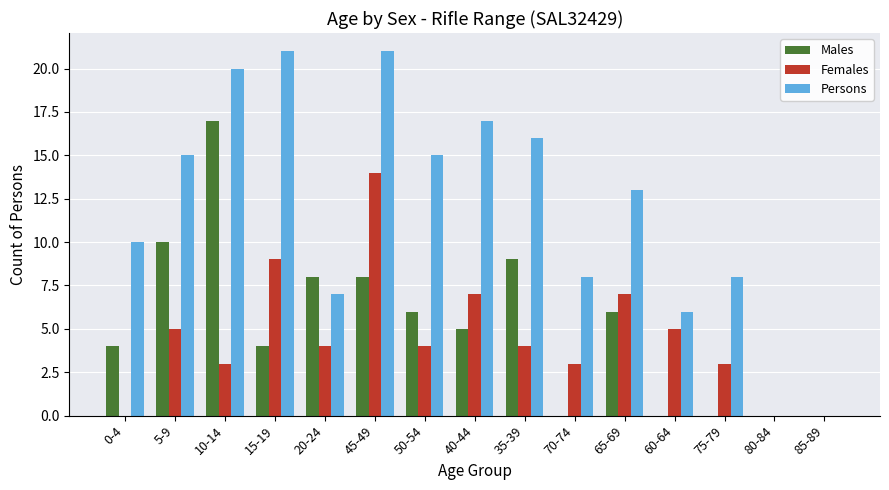

Which series has the largest total across all categories?

Persons